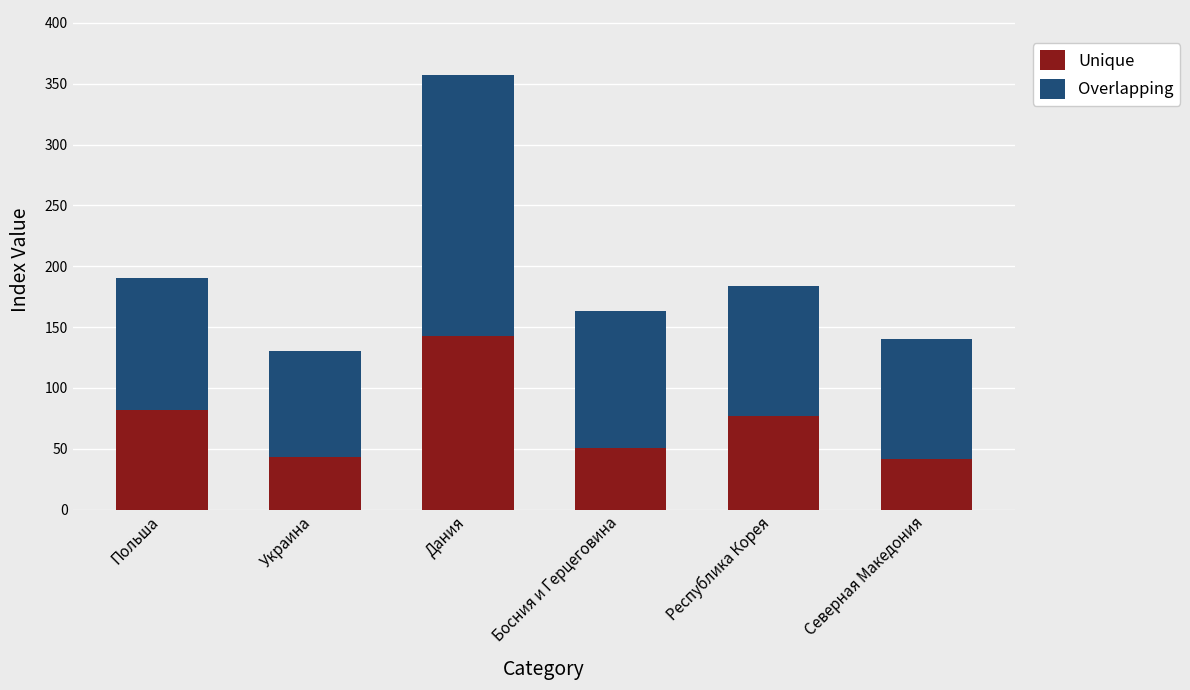

What is the lowest value of the Unique series?

42